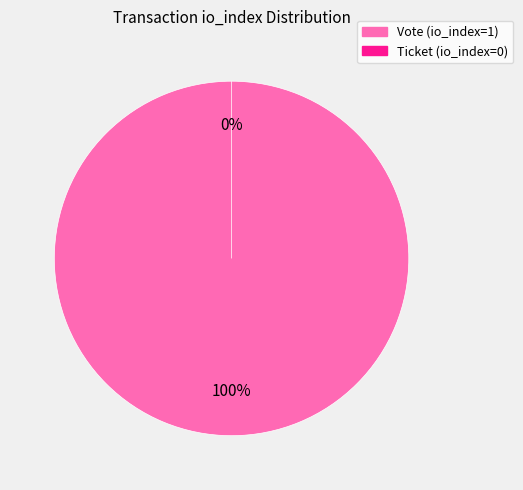

To the nearest percent, what is the average slice percentage?

50%